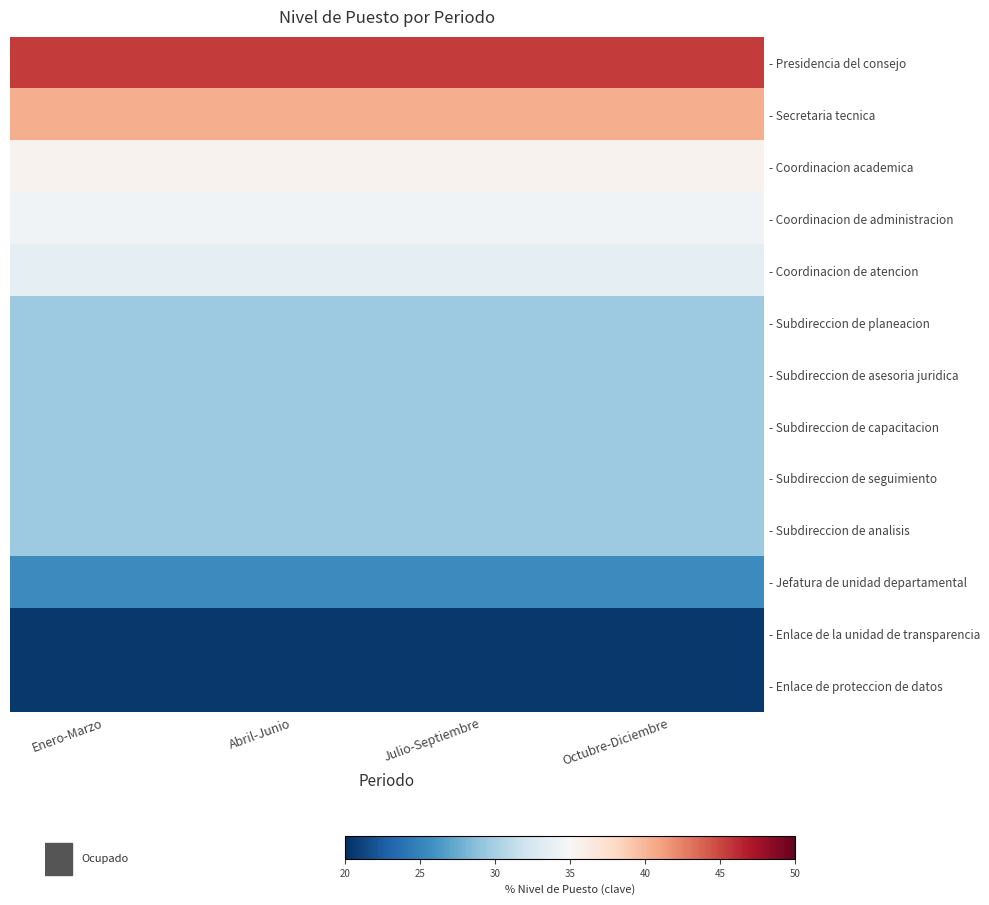

Which has a higher value, Abril-Junio or Octubre-Diciembre?

Abril-Junio